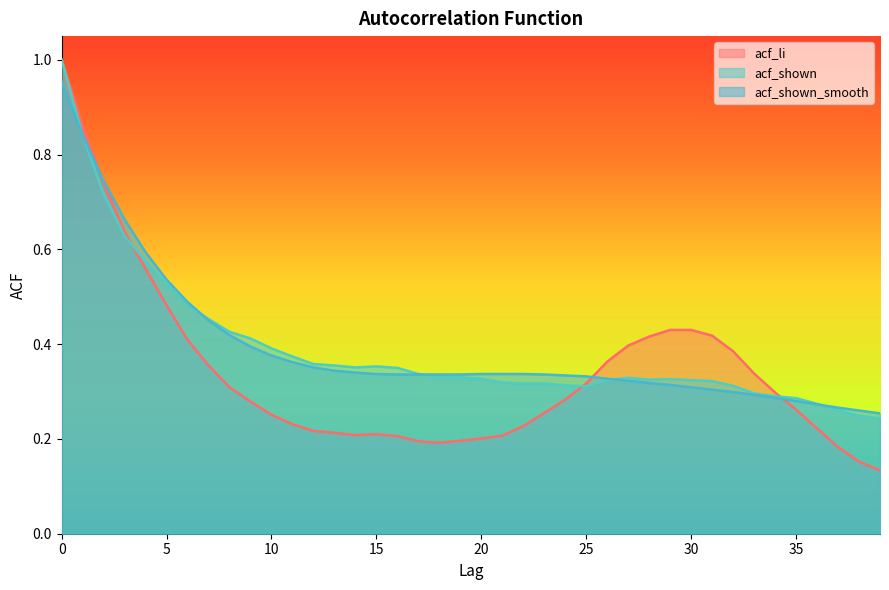

What is the maximum value for acf_shown?

1.0